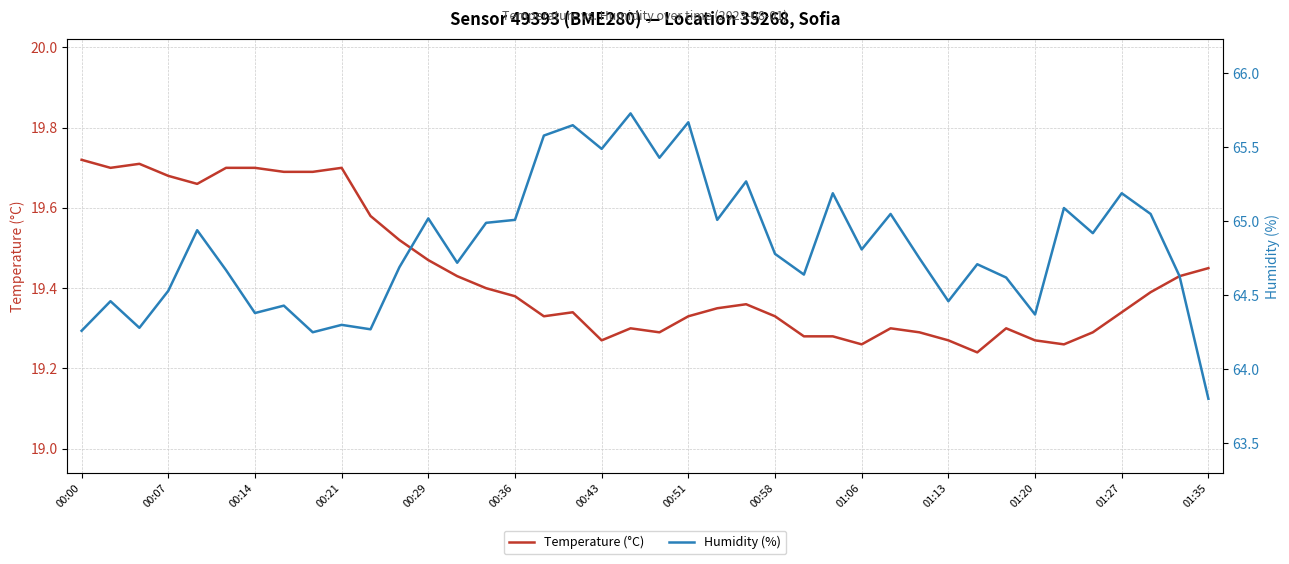

True or false: Humidity (%) and Temperature (°C) cross at least once.

False